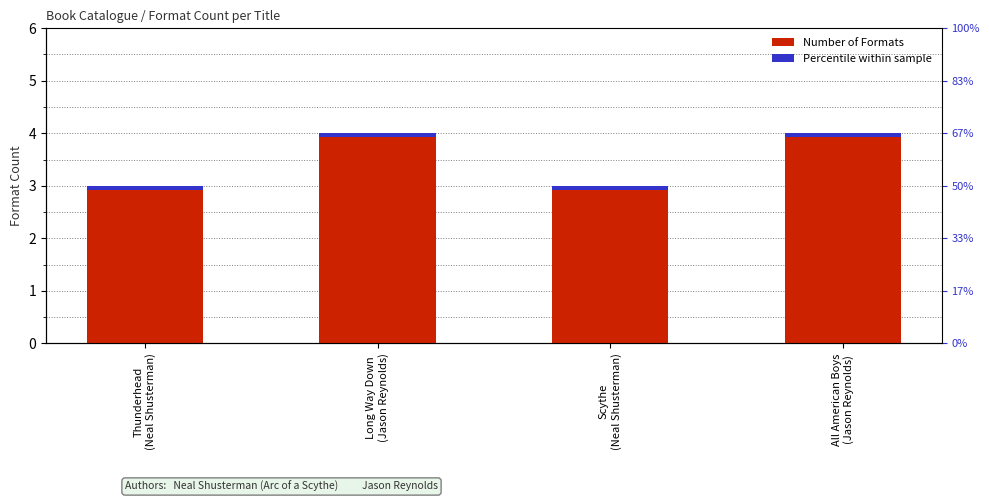

What is the label of the 4th bar from the right?

Thunderhead
(Neal Shusterman)